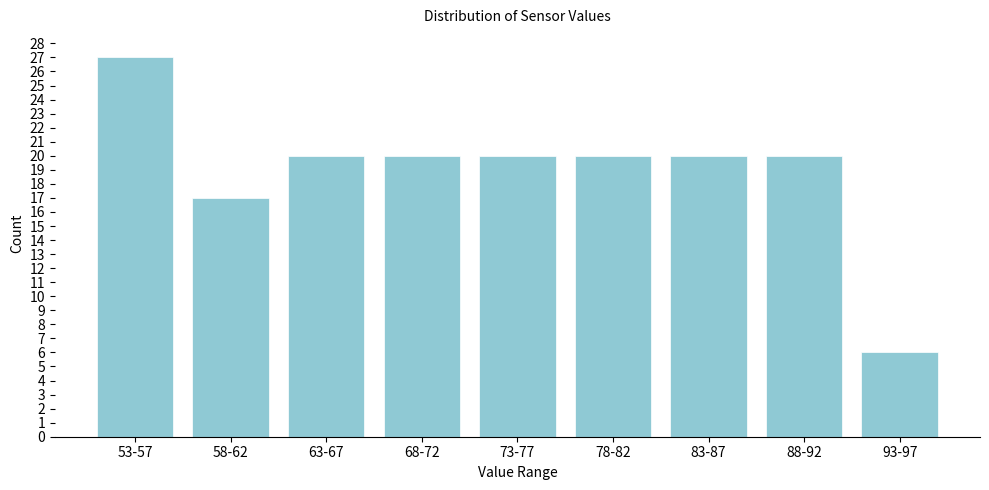

Reading left to right, extract all data points from this chart.

53-57=27	58-62=17	63-67=20	68-72=20	73-77=20	78-82=20	83-87=20	88-92=20	93-97=6